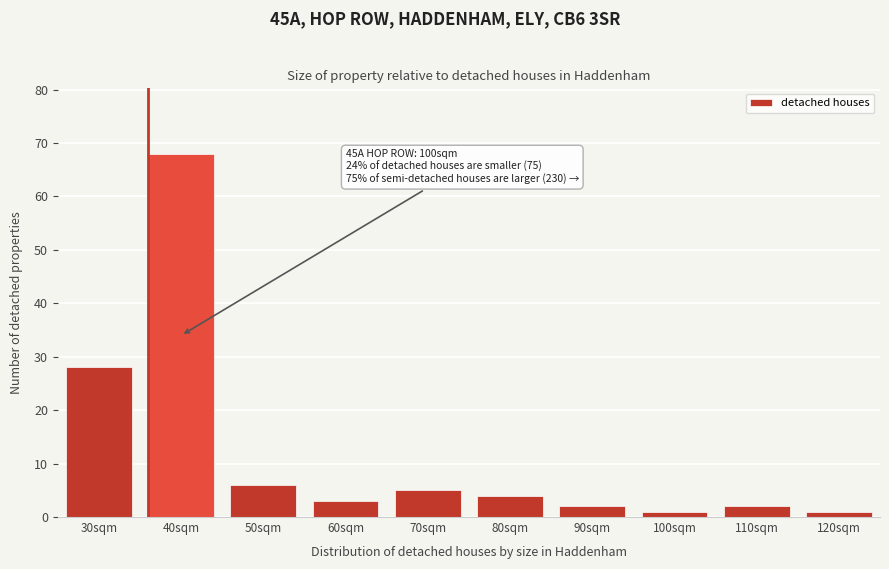

Reading left to right, list all the values displayed in this chart.

30sqm=28	40sqm=68	50sqm=6	60sqm=3	70sqm=5	80sqm=4	90sqm=2	100sqm=1	110sqm=2	120sqm=1